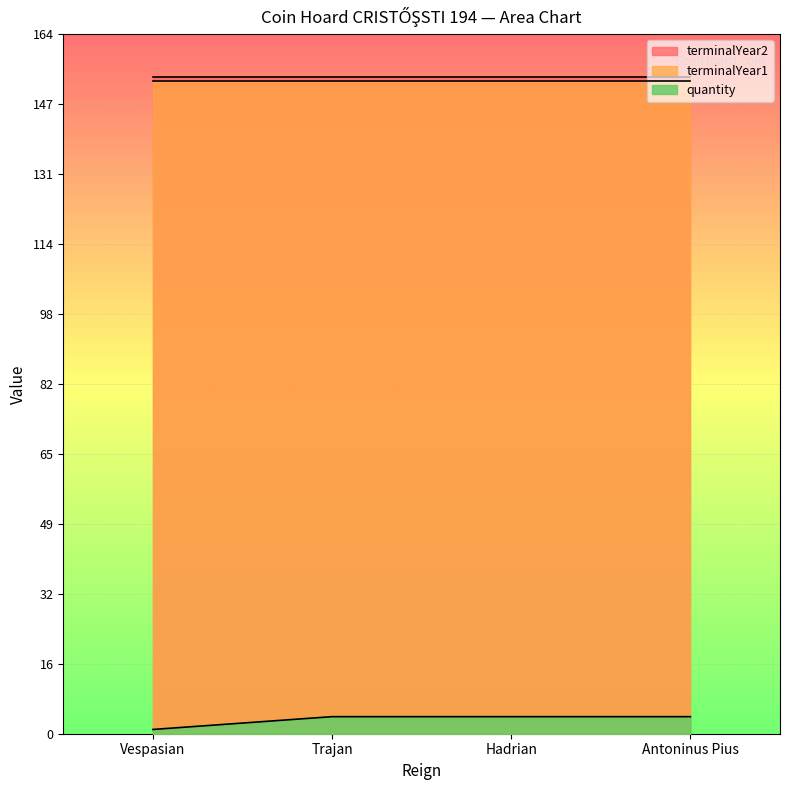

At which category is the sum across all series the highest?

Trajan